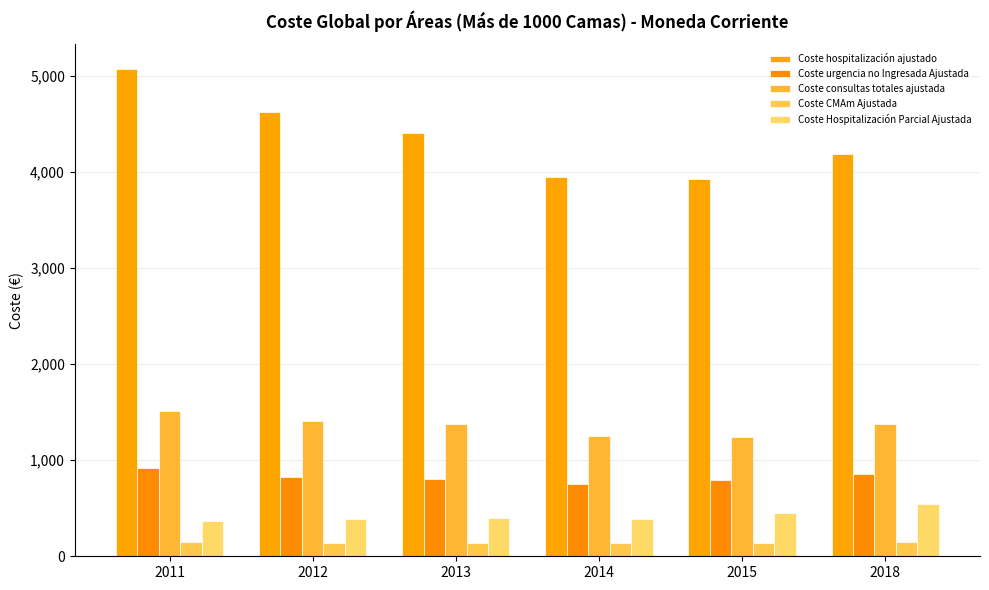

How many groups of bars are there?

6